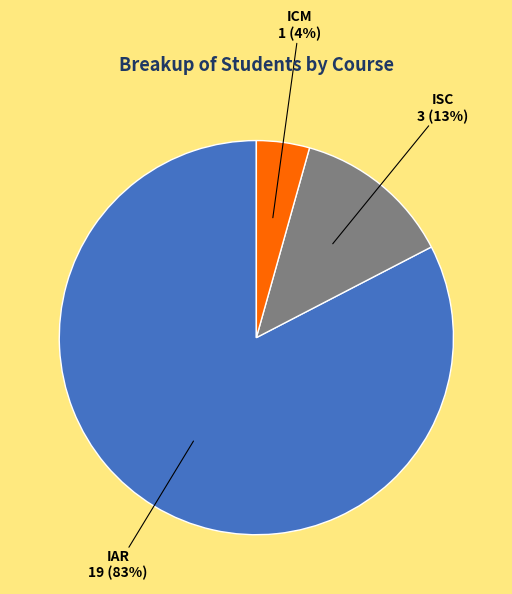

To the nearest percent, what portion does IAR represent?

83%